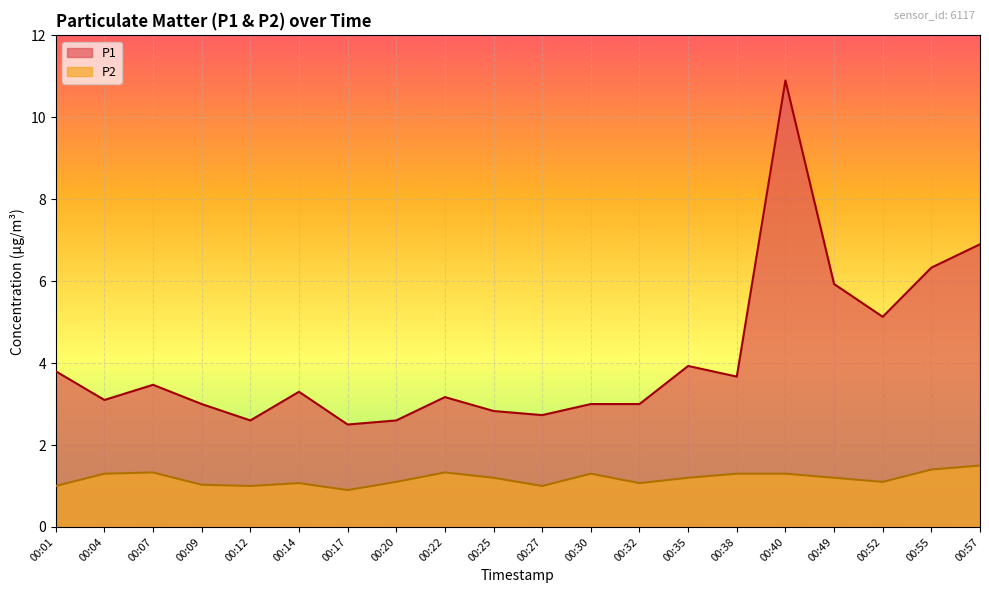

Read the P1 value at 00:12.

2.6